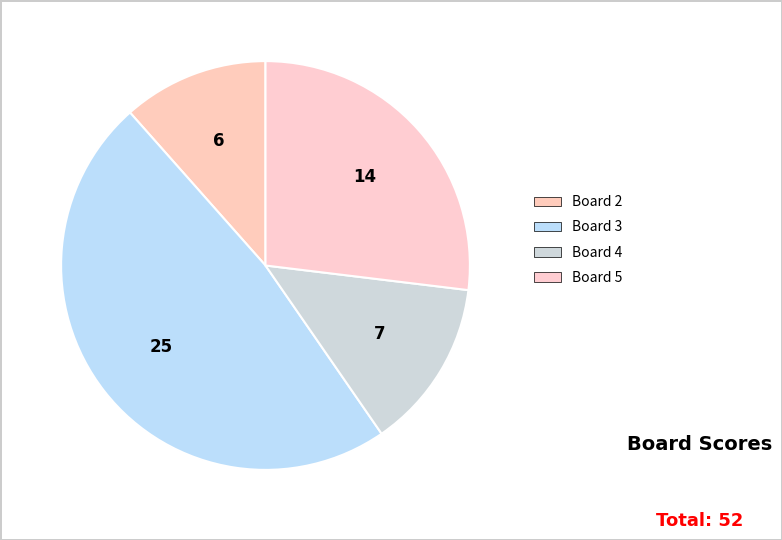

Is the sum of Board 2 and Board 3 greater than half?

Yes